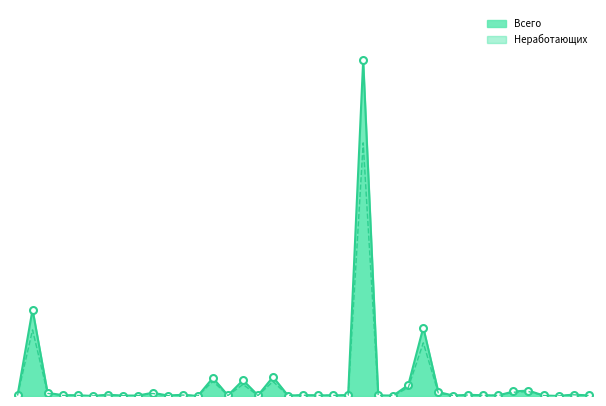

At which category does Всего reach its first local peak?

Алтайский